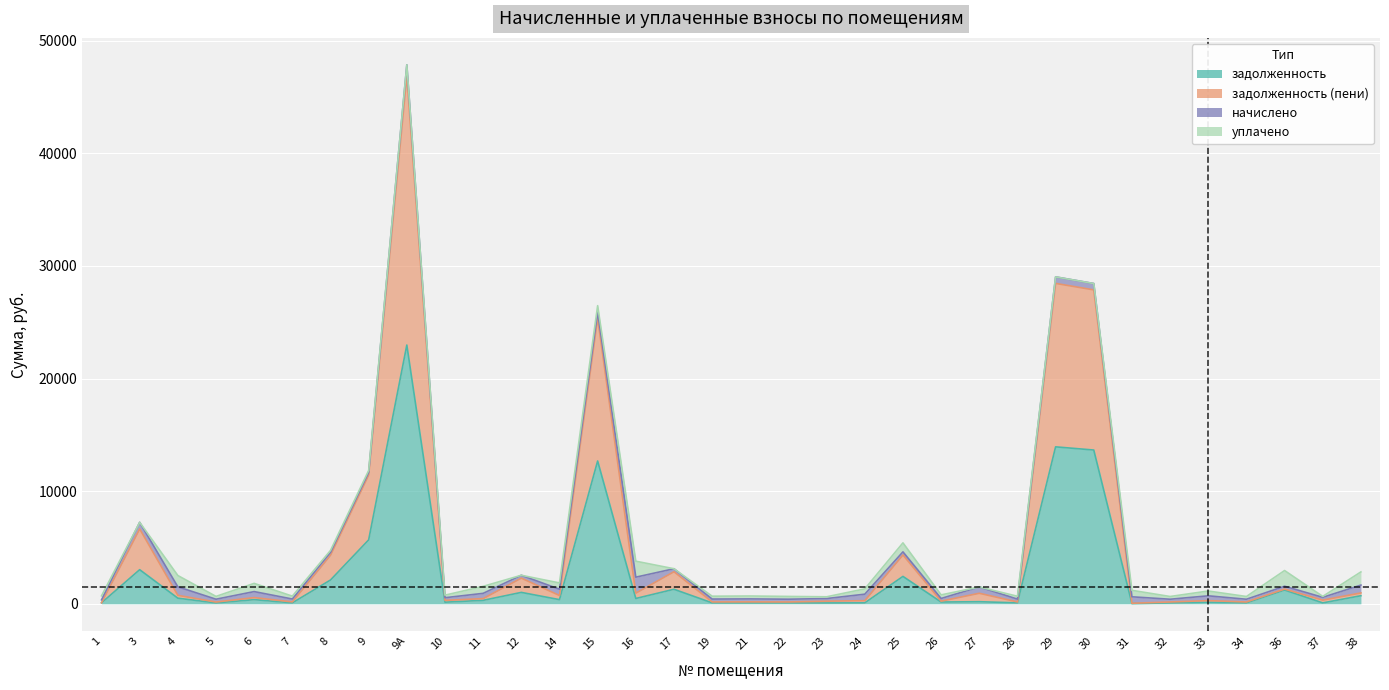

What is the label of the 29th point from the right?

7